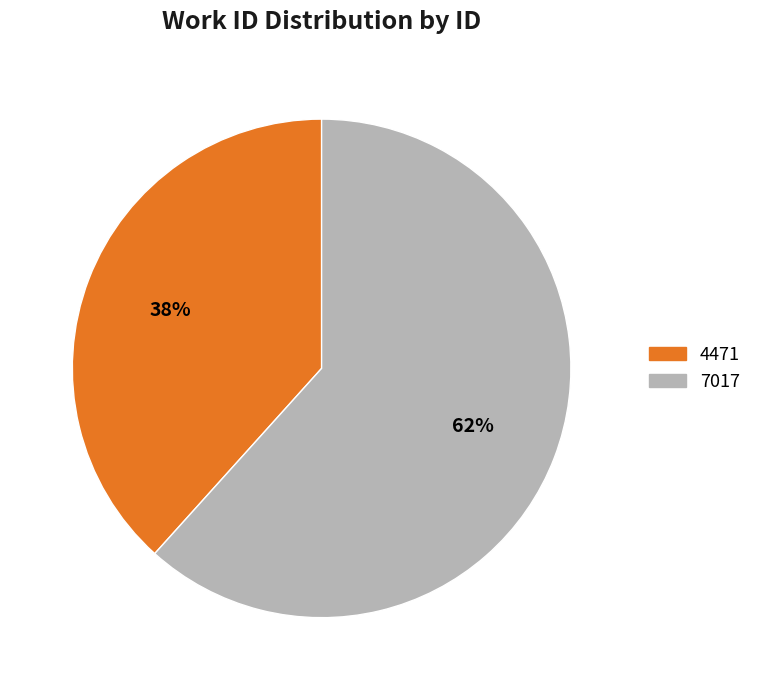

Combined, do 7017 and 4471 account for over 50%?

Yes